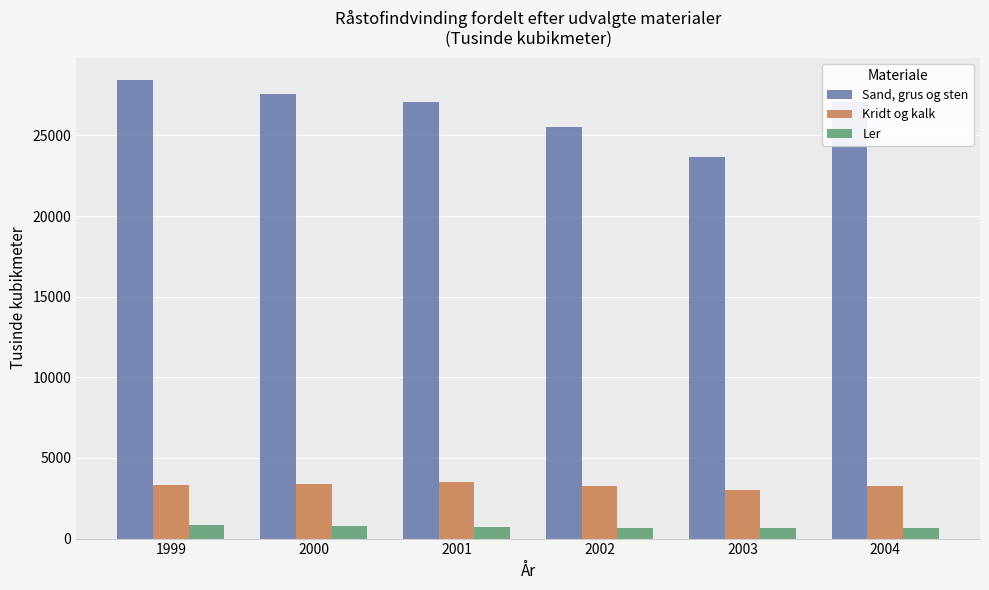

What is the difference between the Ler values at 2003 and 2002?

31